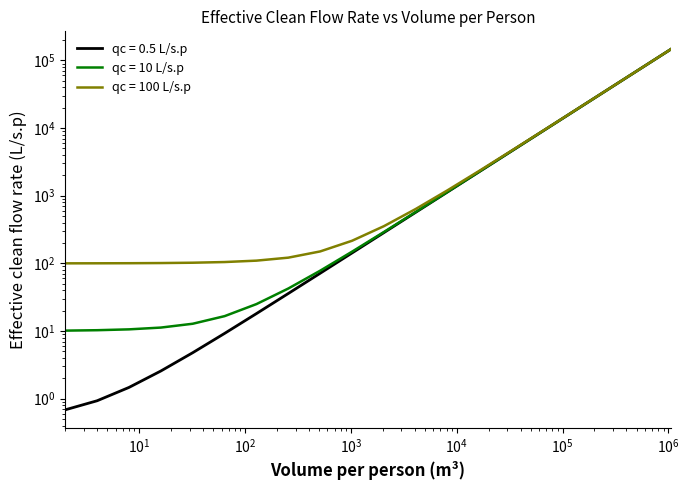

What is the value of the qc = 0.5 L/s.p point at the 13th from the left?

1138.1